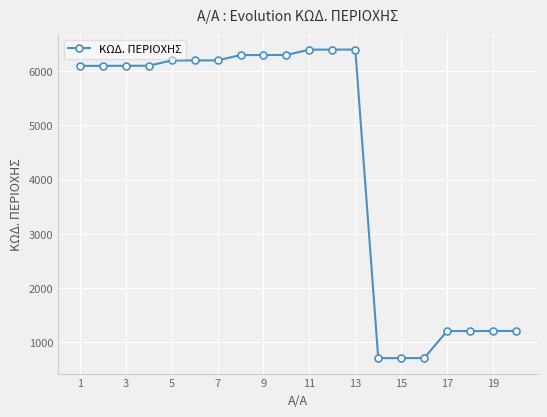

What is the minimum value shown in the chart?

701